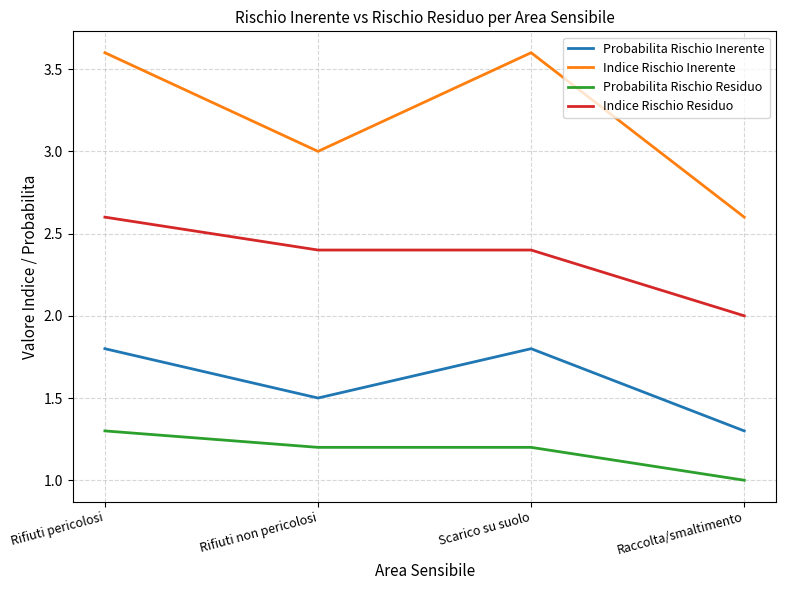

Reading left to right, list all the values displayed in this chart.

Probabilita Rischio Inerente: 1.8	1.5	1.8	1.3
Indice Rischio Inerente: 3.6	3.0	3.6	2.6
Probabilita Rischio Residuo: 1.3	1.2	1.2	1.0
Indice Rischio Residuo: 2.6	2.4	2.4	2.0